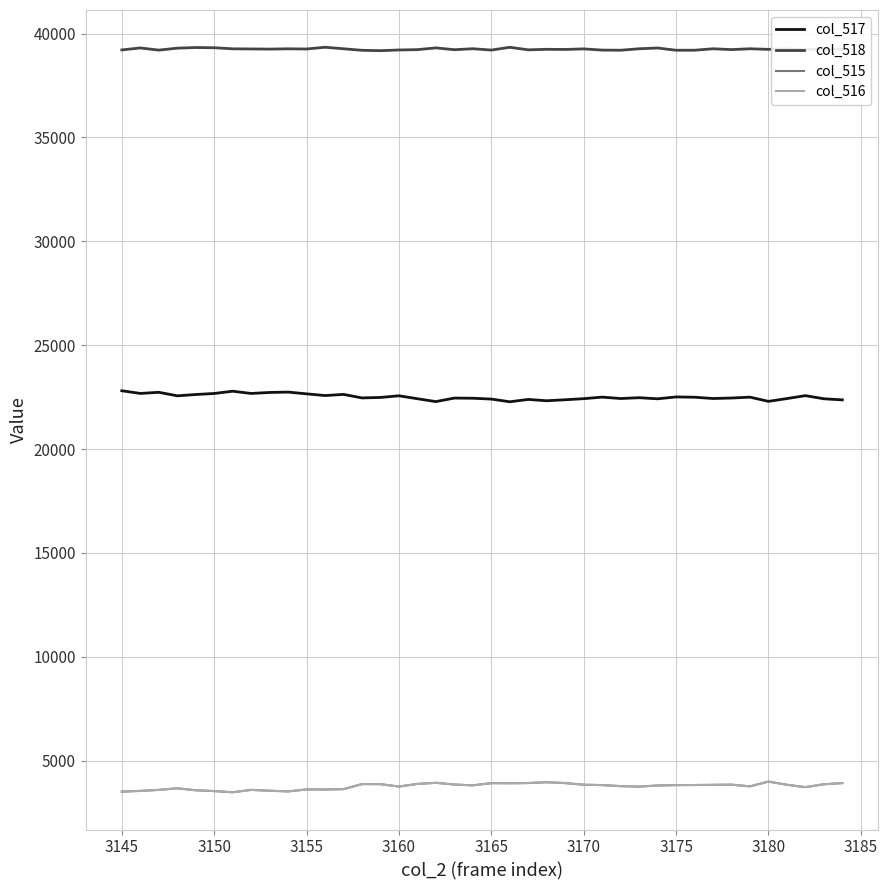

True or false: col_517 and col_515 cross at least once.

False